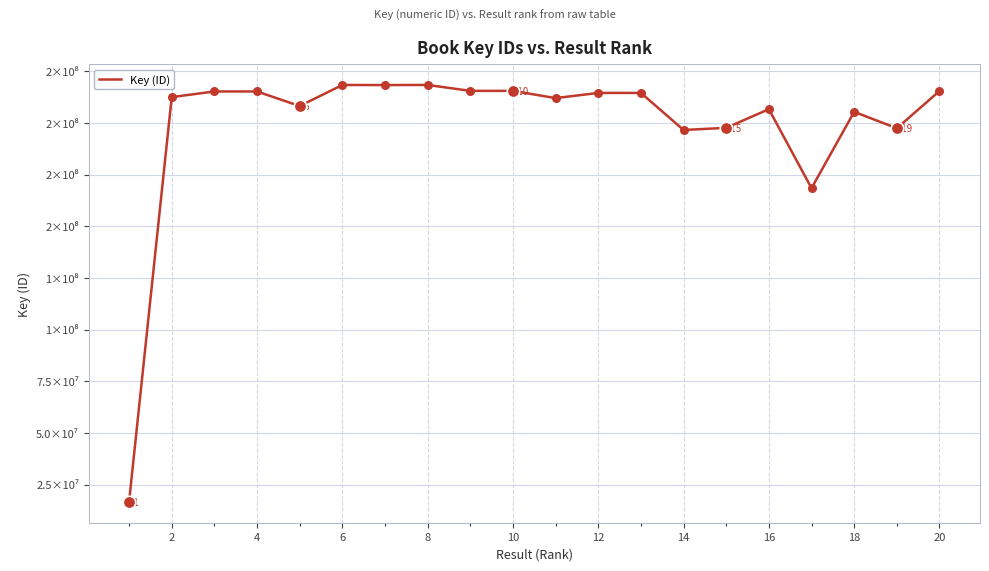

Is this an area chart (filled region under the line)?

No